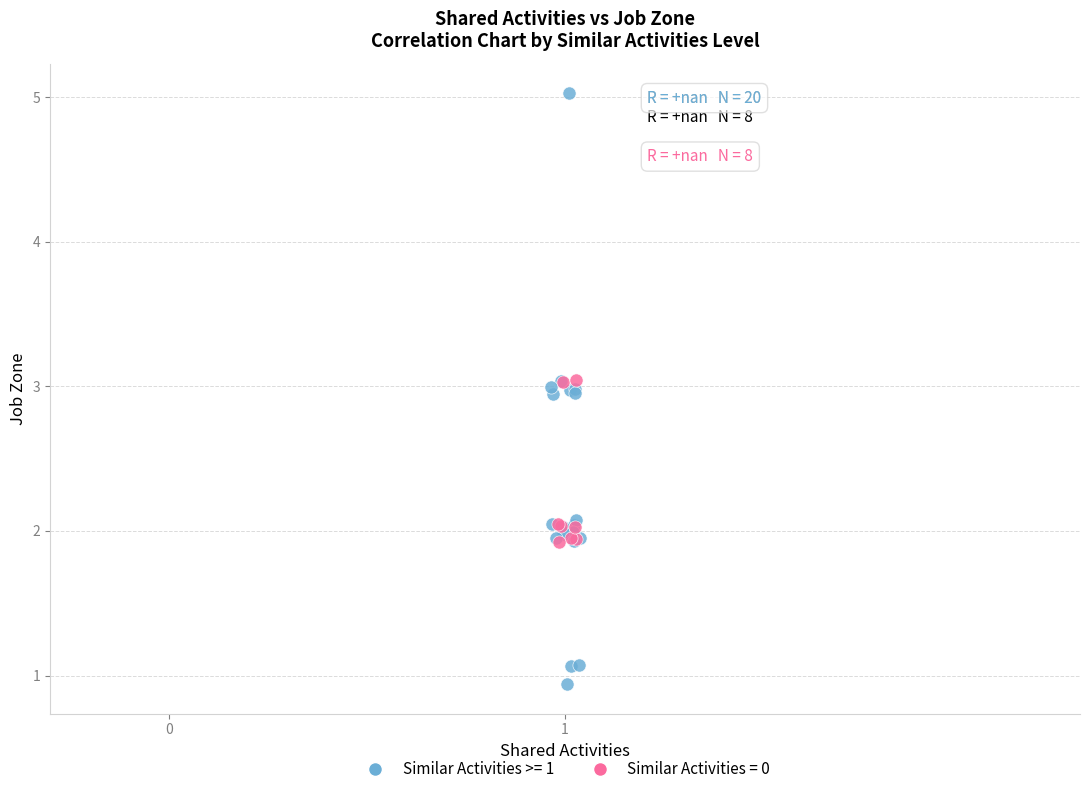

Which series has the widest spread of Y values?

Similar Activities >= 1